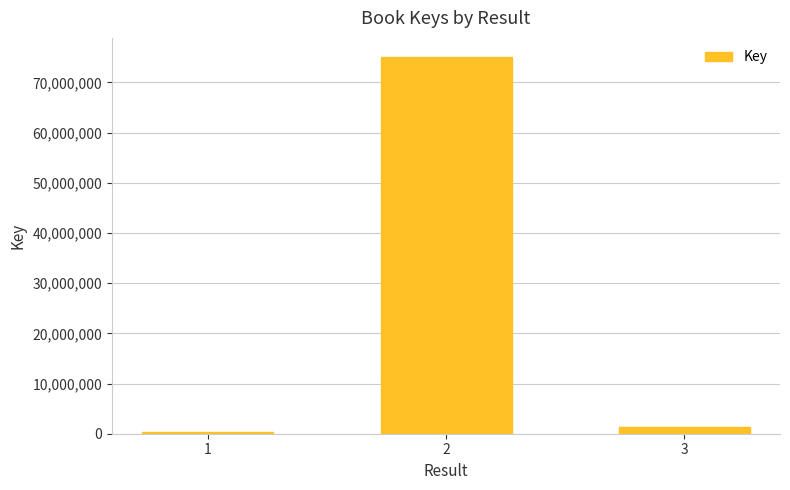

At which label does the data first exceed 1427575?

2